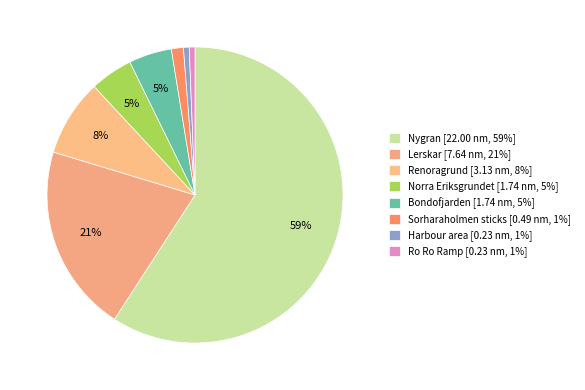

How many slices are in this pie chart?

8